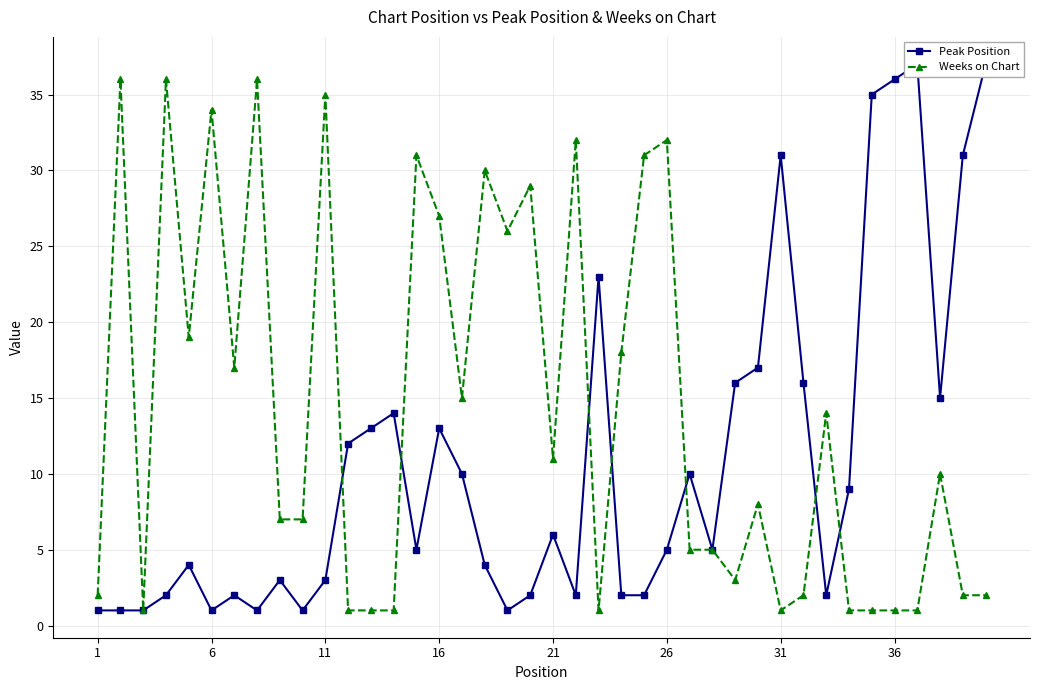

True or false: Weeks on Chart has more than 1 interior local peaks.

True